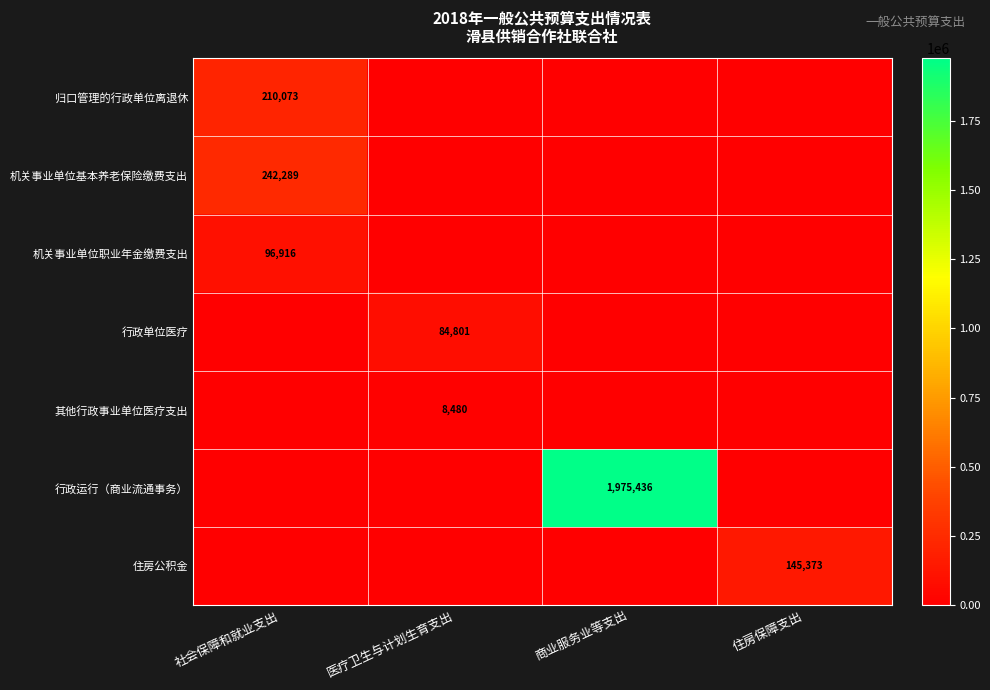

The value of 机关事业单位职业年金缴费支出 at 社会保障和就业支出 is 20828. True or false?

False